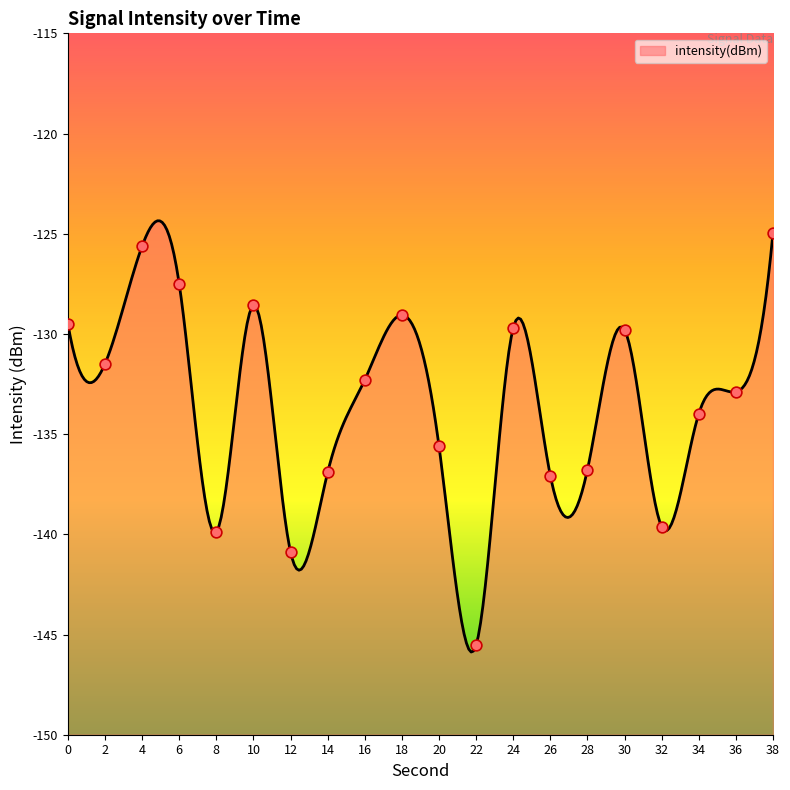

Between 26 and 2, which is larger?

2